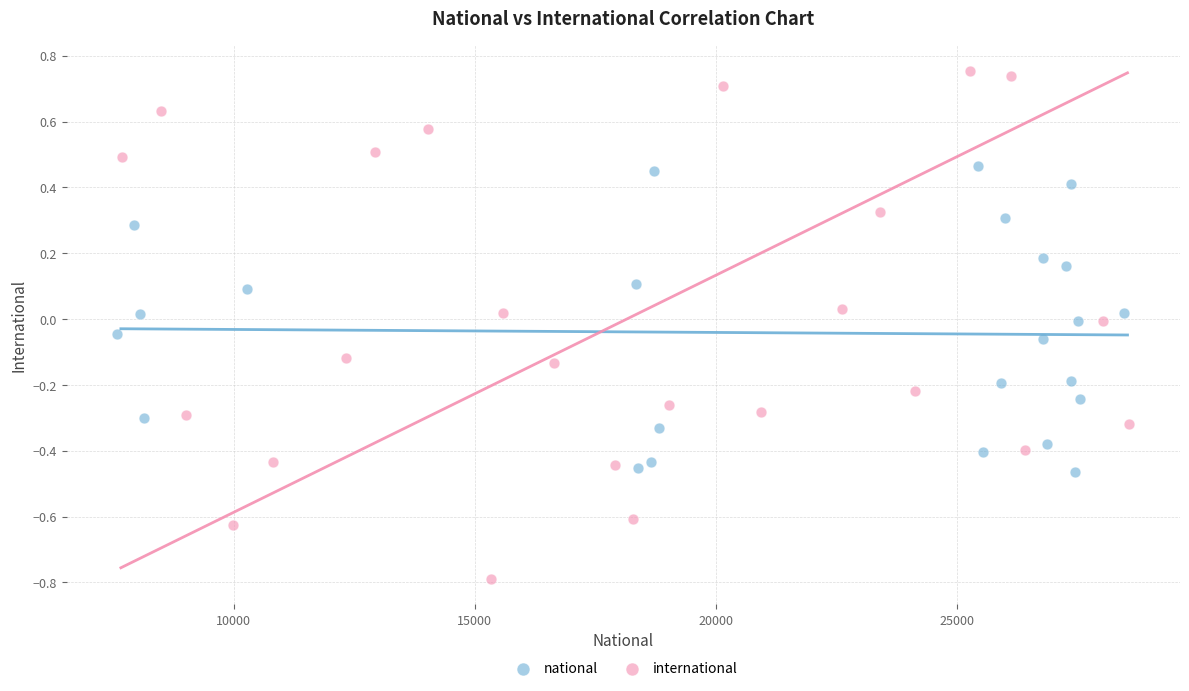

Which series contains the lowest Y value?

international